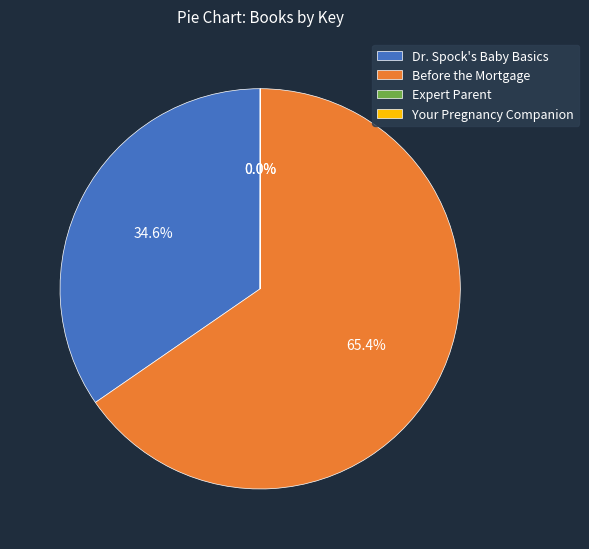

Between Before the Mortgage and Dr. Spock's Baby Basics, which is larger?

Before the Mortgage